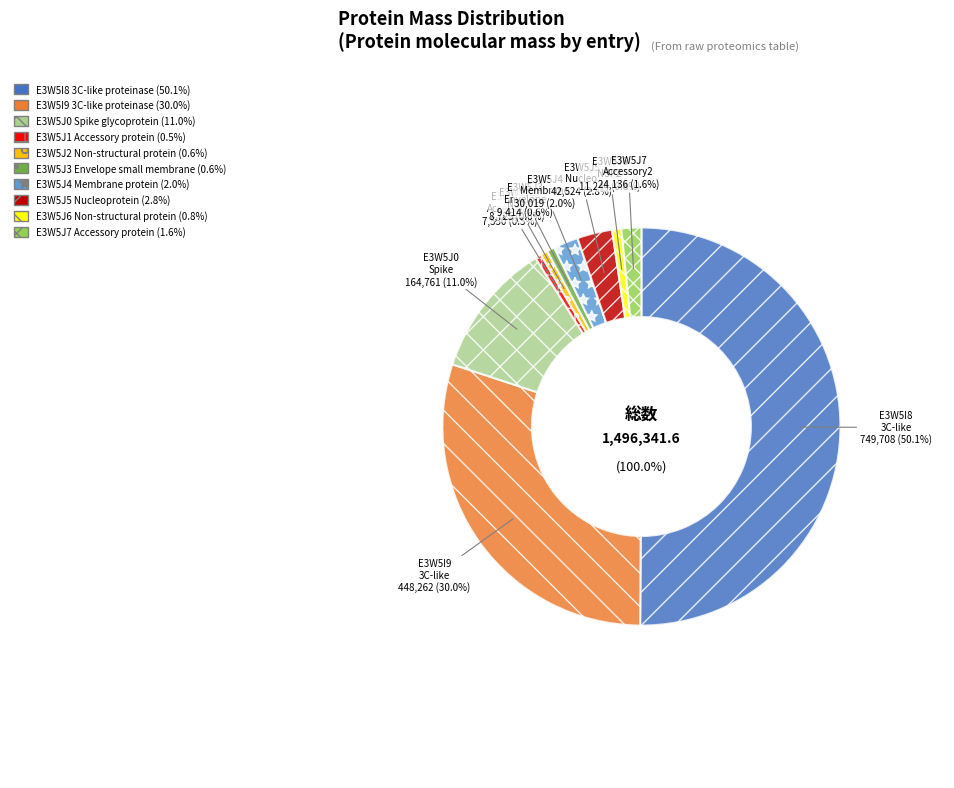

How many segments does this pie chart have?

10